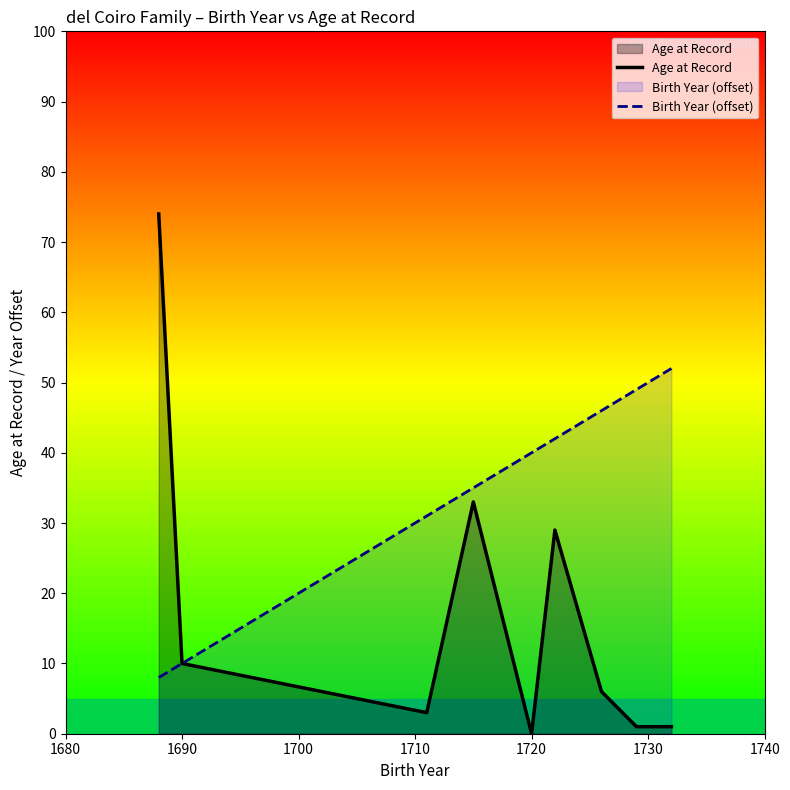

What is the difference between the highest and lowest values at 1720?

40